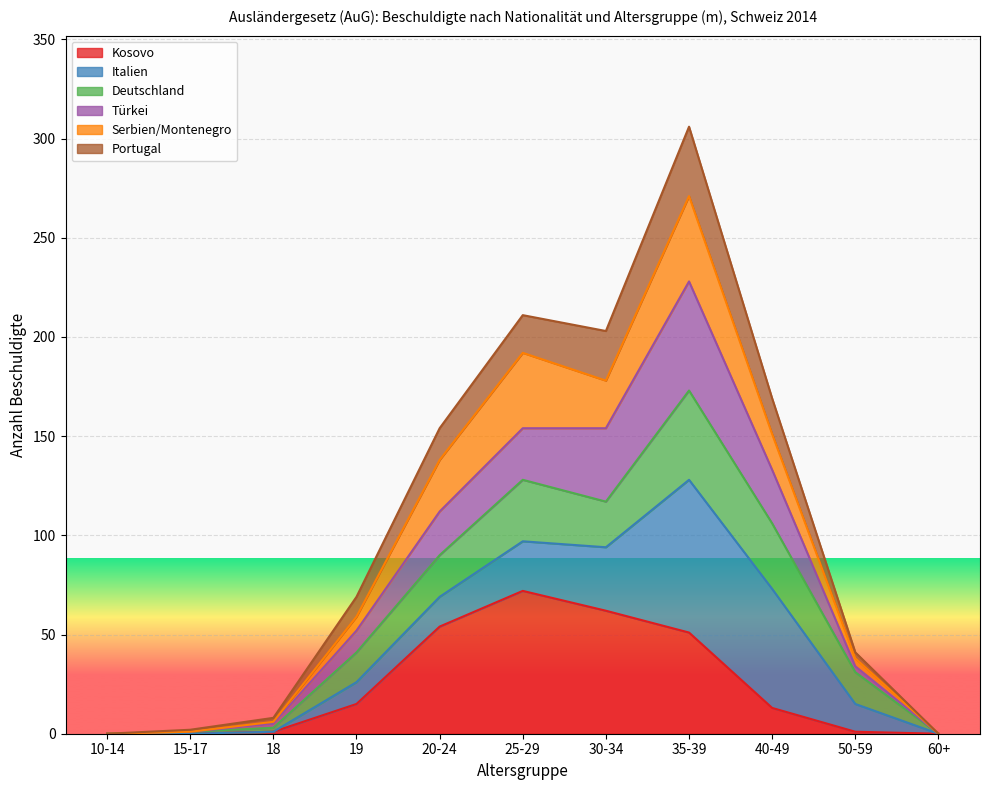

What is the difference between the maximum and minimum values in the Kosovo series?

72